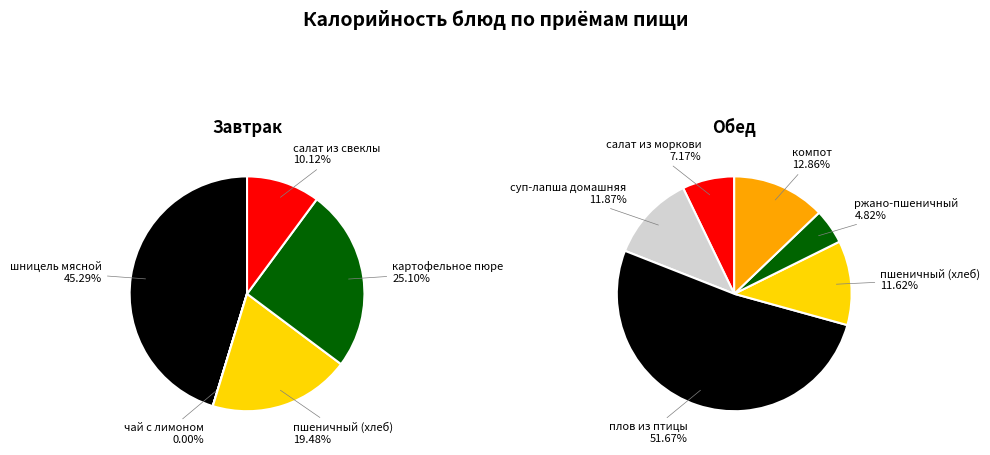

What is the difference between the highest and lowest values at шницель мясной?

241.8